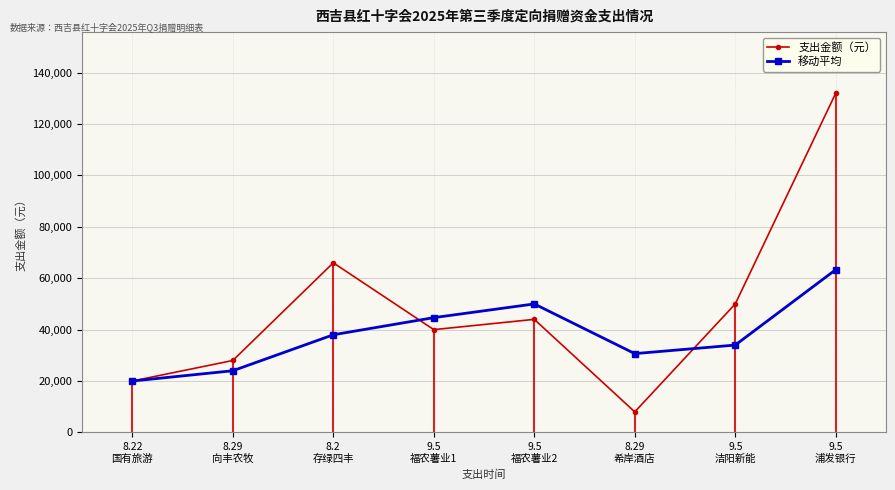

What is the total value across all series at 9.5
浦发银行?

195333.3